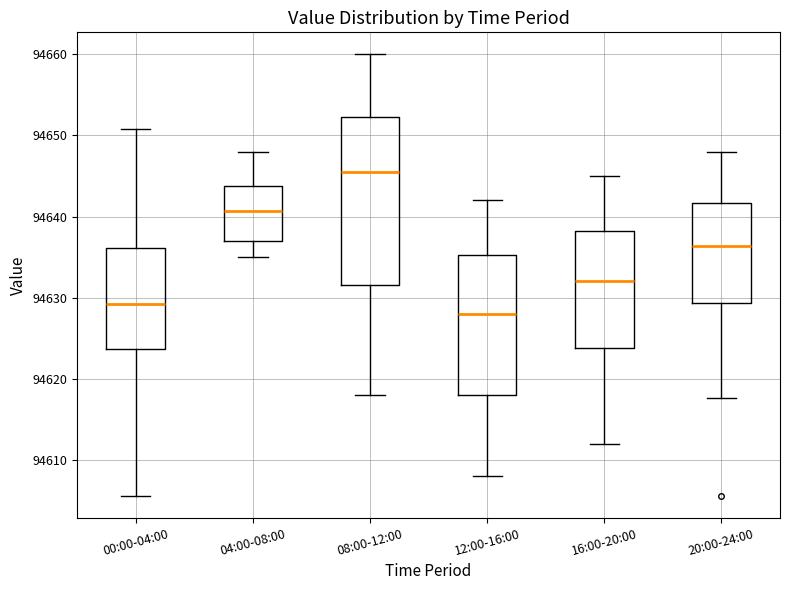

Reading left to right, read every box against the y-axis: the position of its median line, the range the box covers, and the ends of its whiskers. The values are not printed on the chart, so give them approximately, as read against the axis.

00:00-04:00: median 94629, box 94624 to 94636, whiskers 94606 to 94651
04:00-08:00: median 94641, box 94637 to 94644, whiskers 94635 to 94648
08:00-12:00: median 94646, box 94632 to 94652, whiskers 94618 to 94660
12:00-16:00: median 94628, box 94618 to 94635, whiskers 94608 to 94642
16:00-20:00: median 94632, box 94624 to 94638, whiskers 94612 to 94645
20:00-24:00: median 94636, box 94629 to 94642, whiskers 94618 to 94648